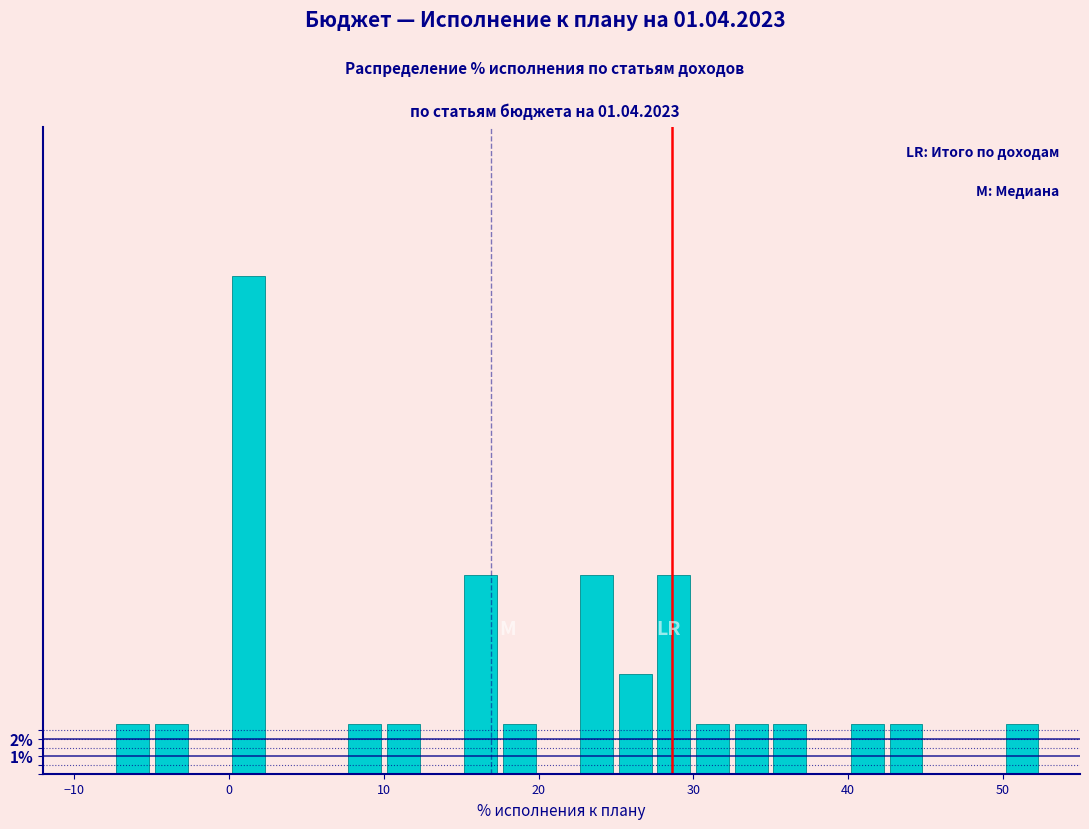

Read against the x-axis, roughly where is the centre of the tallest bar?

1